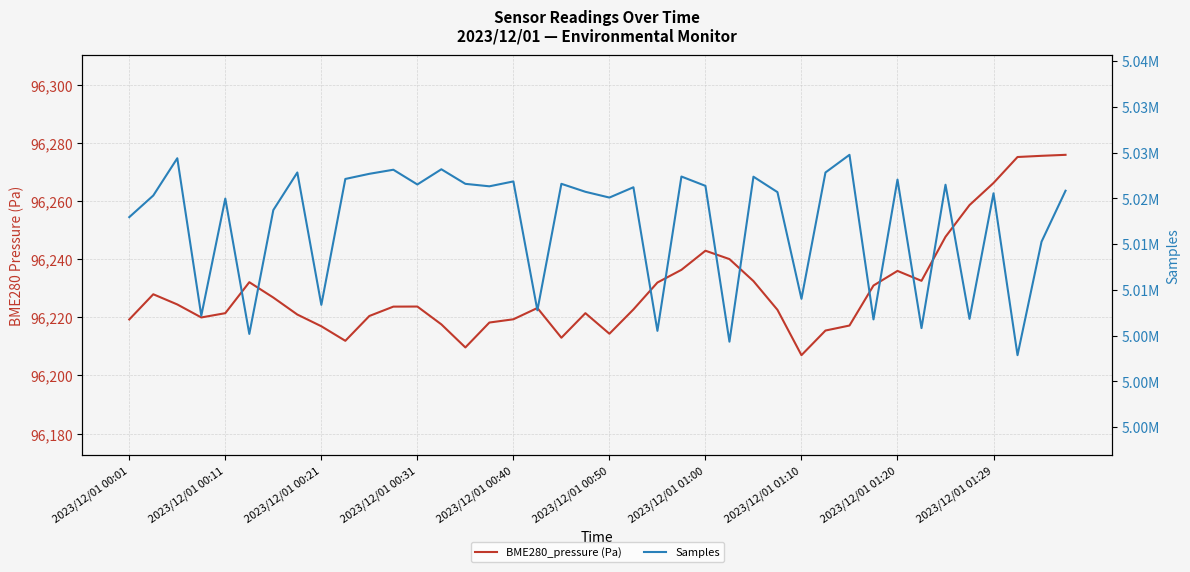

What is the sum of all BME280_pressure (Pa) values?

3849192.5